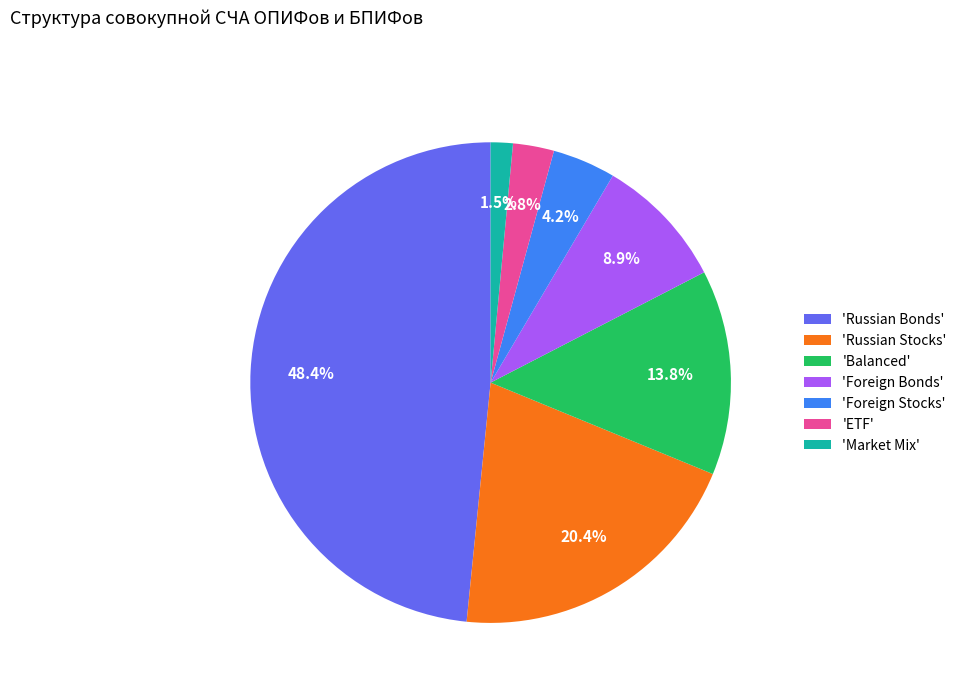

Combined, do 'ETF' and 'Balanced' account for over 50%?

No